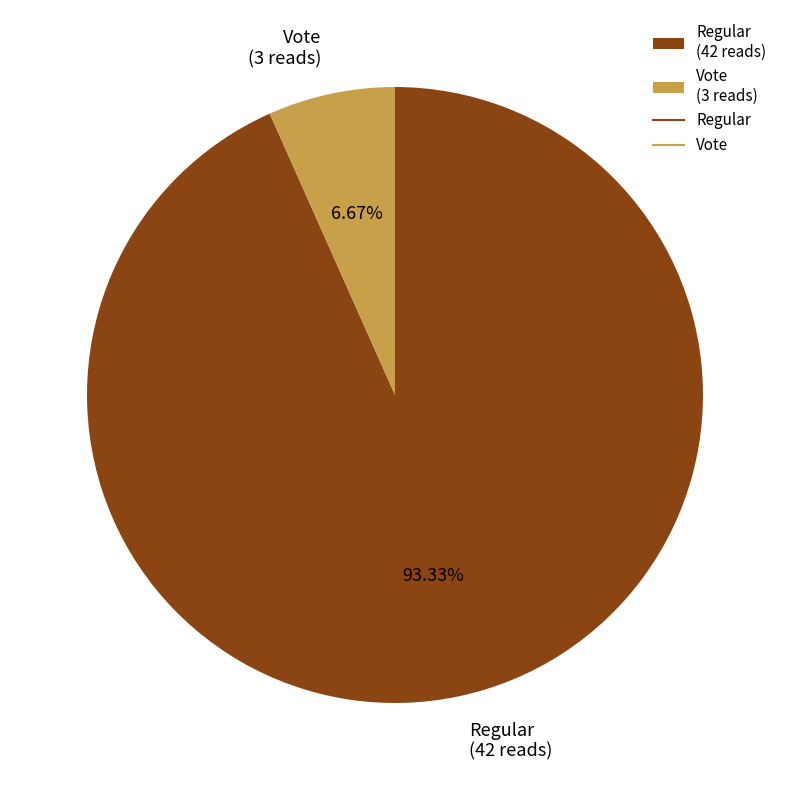

Count the number of slices in the pie.

2